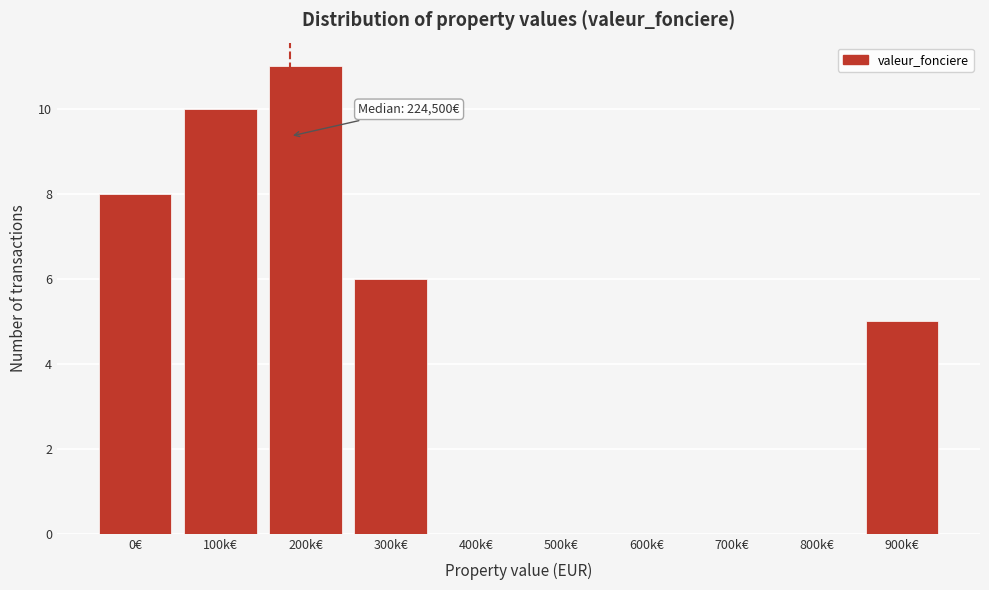

Reading right to left, transcribe all the data shown in this chart.

900k€=5	800k€=0	700k€=0	600k€=0	500k€=0	400k€=0	300k€=6	200k€=11	100k€=10	0€=8